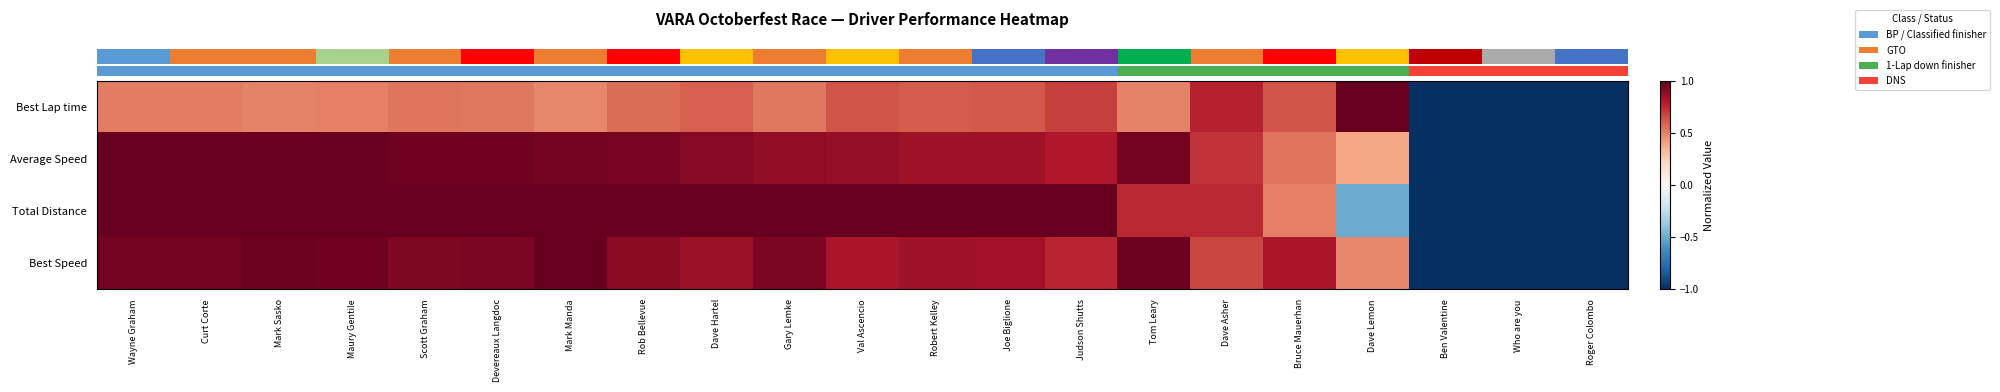

Which category has the lowest value across all series?

Ben Valentine